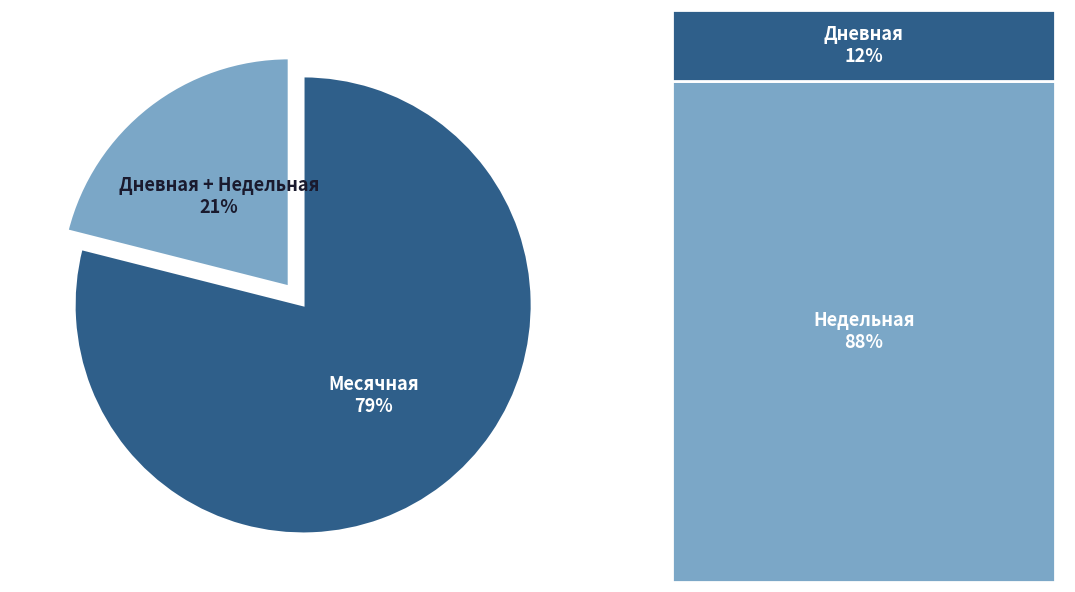

Count the number of slices in the pie.

2